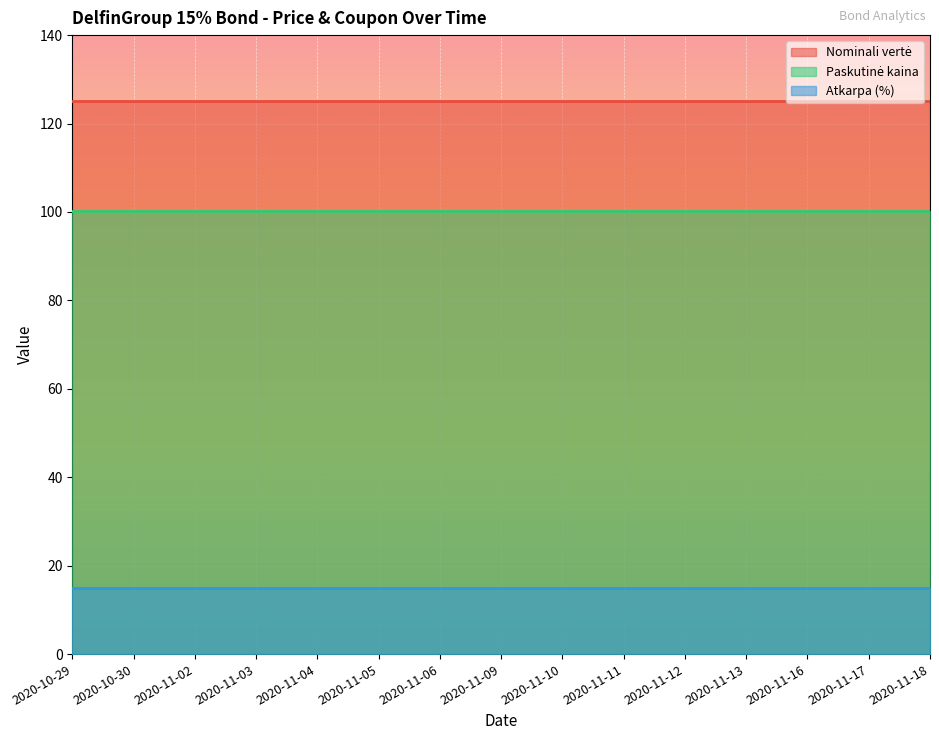

True or false: Nominali vertė and Paskutinė kaina intersect in this chart.

False